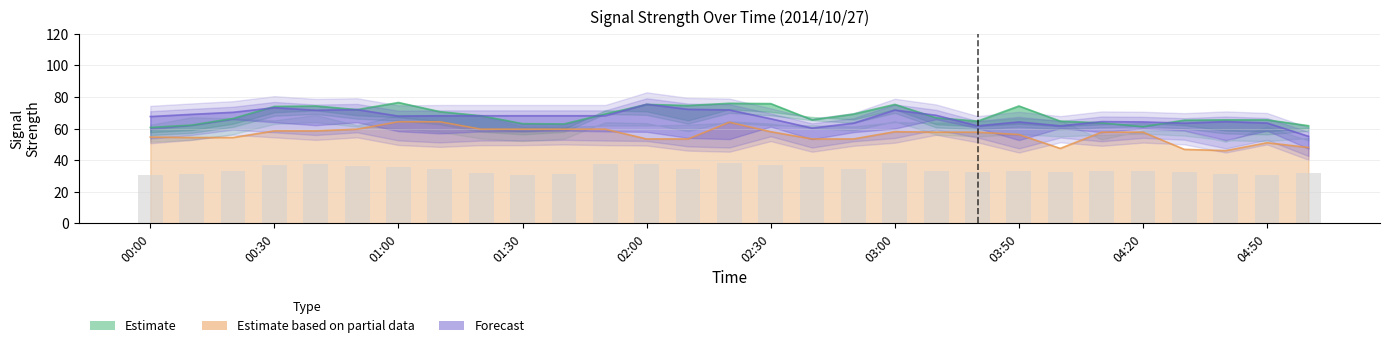

What are all the series names shown in the legend?

Estimate, Estimate based on partial data, Forecast